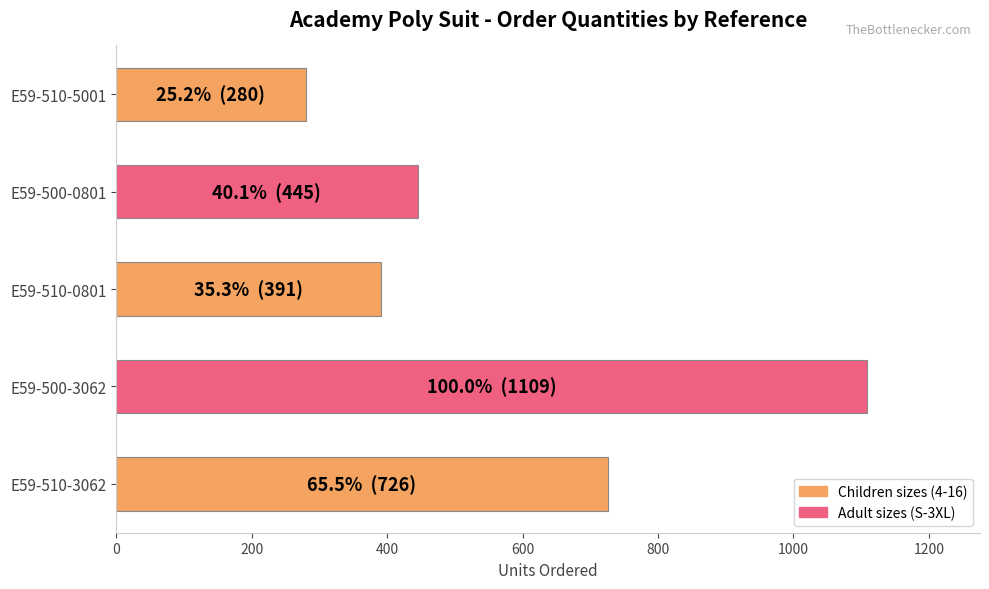

What is the sum of all values?

2951